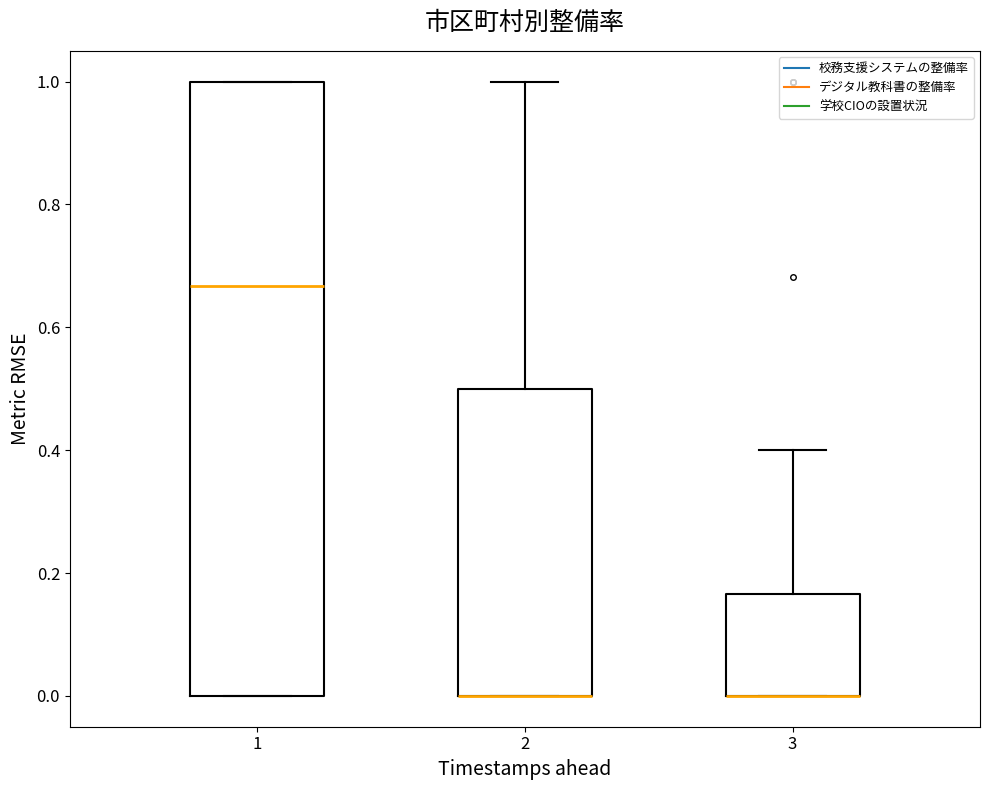

Comparing the boxes themselves (not the whiskers), which one is the tallest?

1